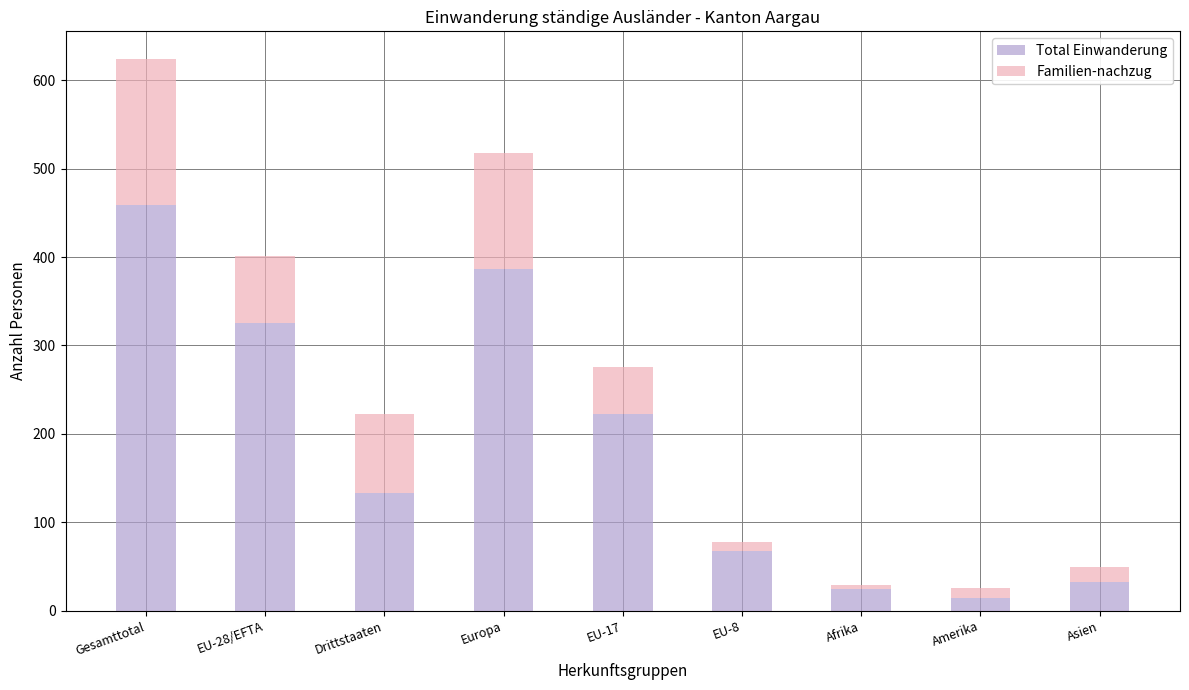

At which category is the sum across all series the highest?

Gesamttotal